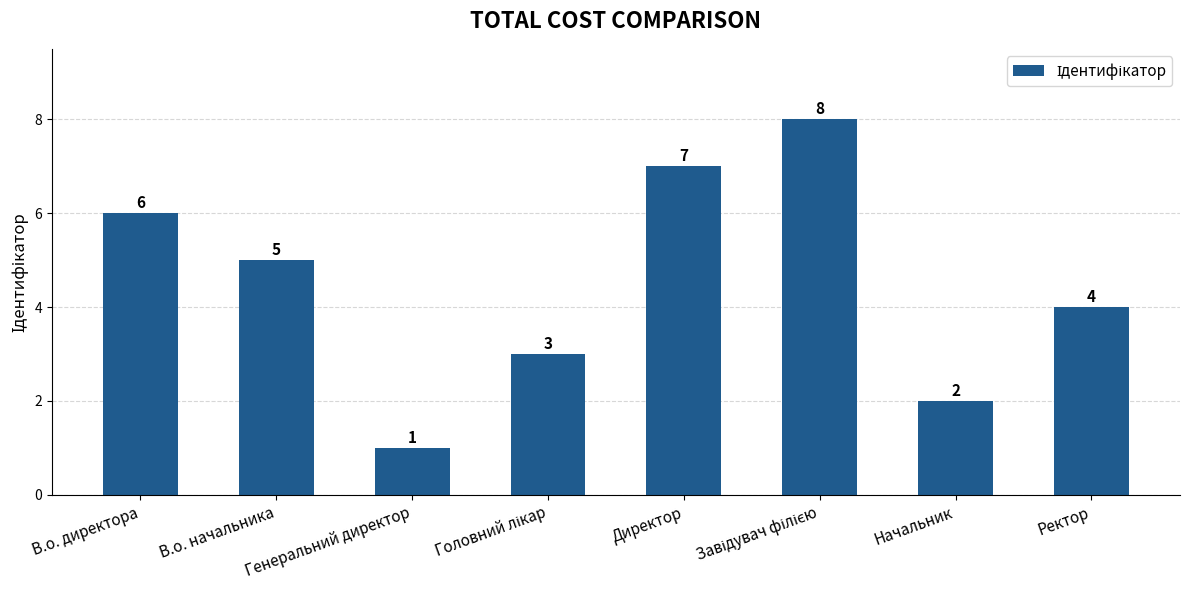

The chart shows a value of 2 at В.о. директора. True or false?

False